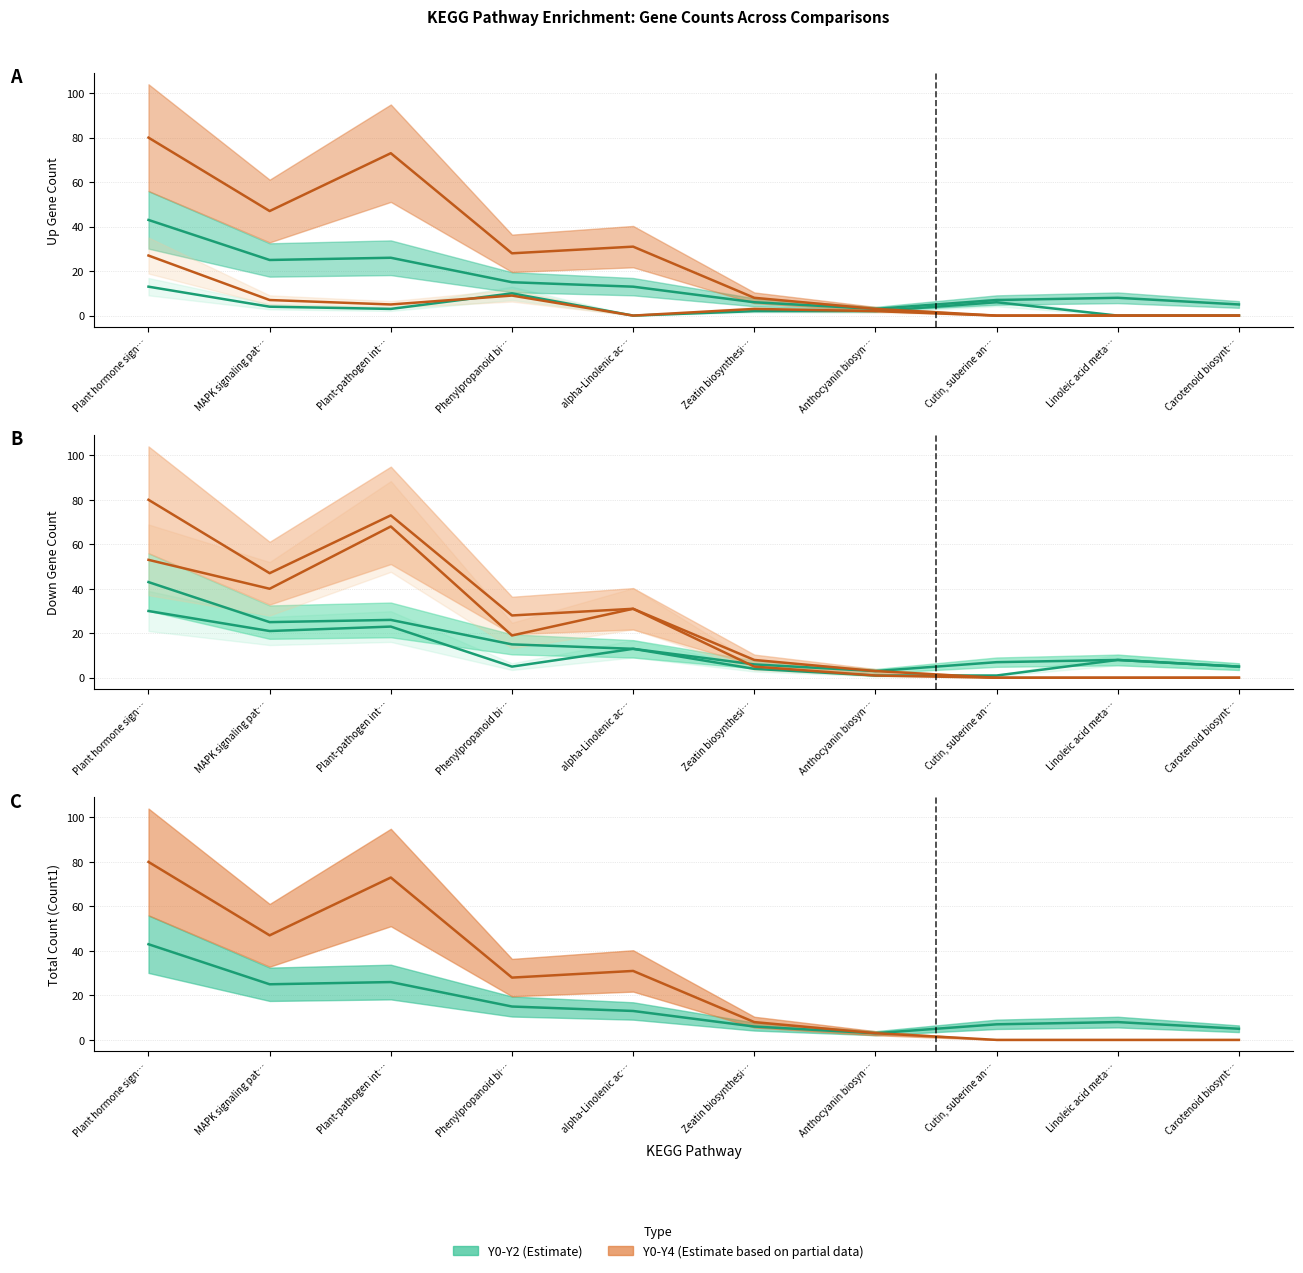

The value of Up_Count (Y0-Y2) (line) at Carotenoid biosynt… is 0. True or false?

True